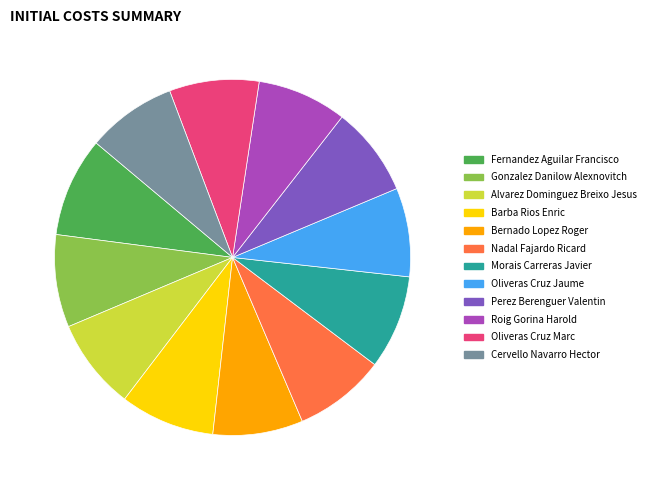

Combined, do Cervello Navarro Hector and Bernado Lopez Roger account for over 50%?

No